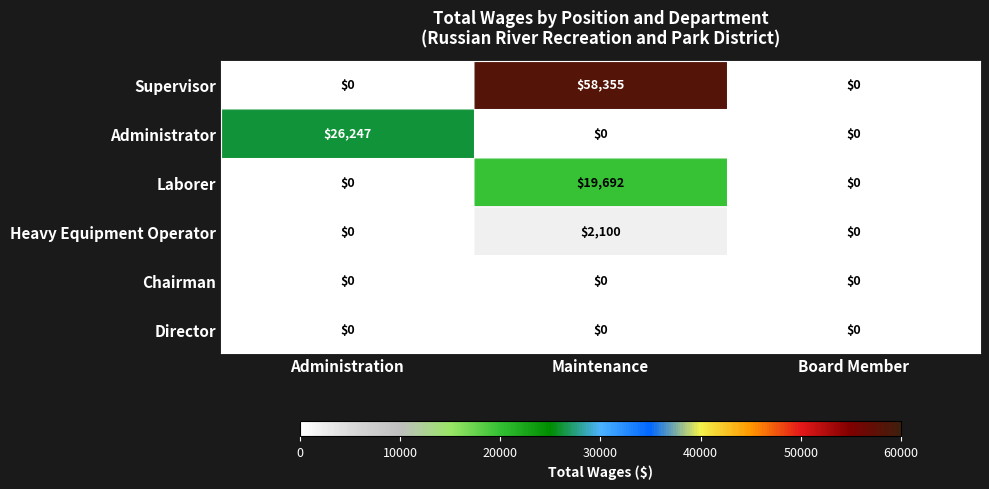

What is the sum of the Heavy Equipment Operator values at Maintenance and Board Member?

2100